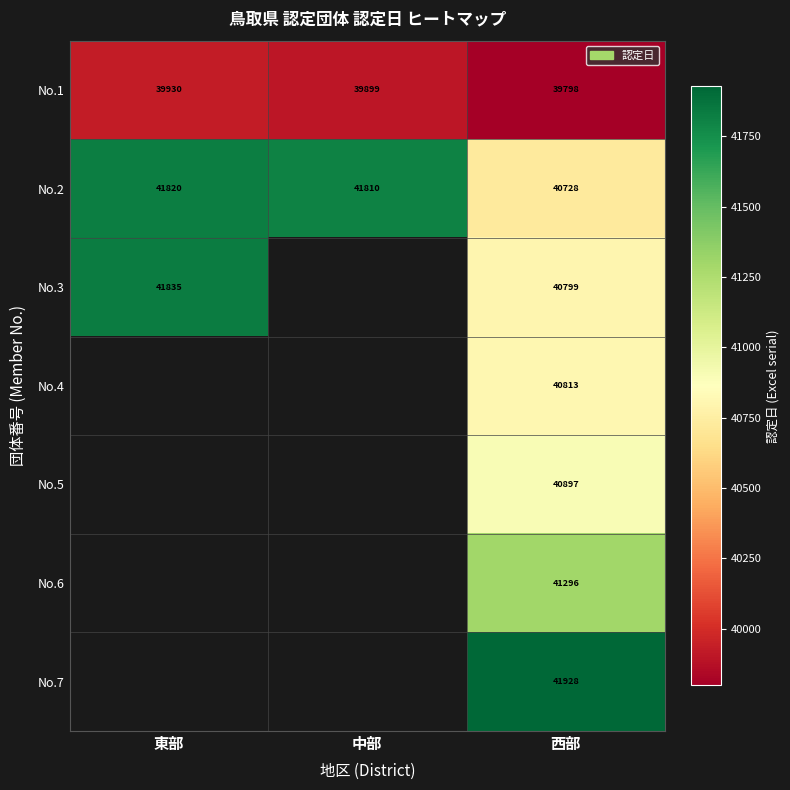

The No.2 series shows 26258 at 西部. True or false?

False